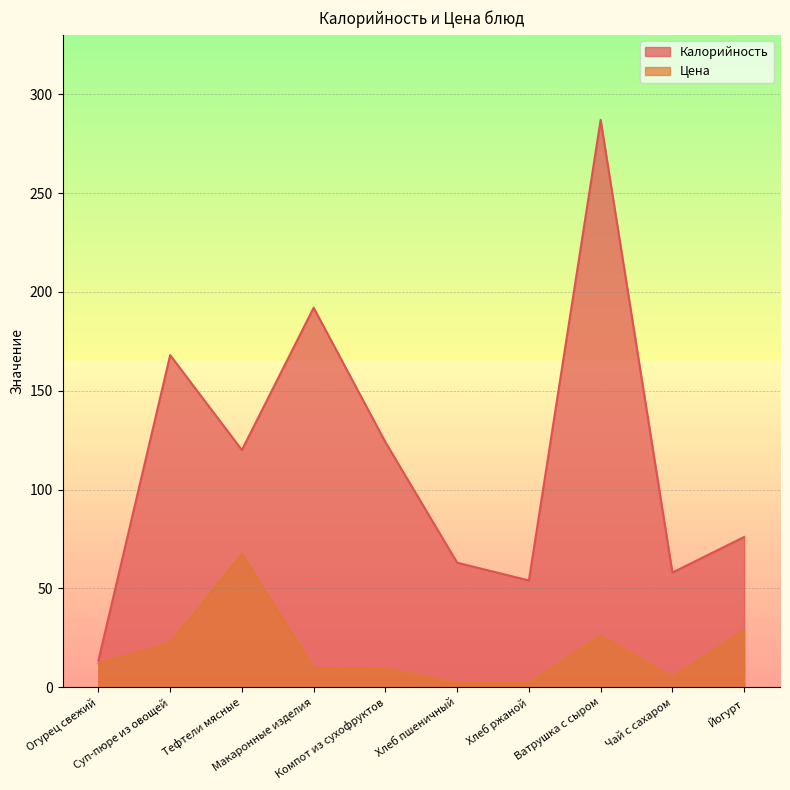

At Хлеб пшеничный, list the series in order from smallest to largest.

Цена, Калорийность